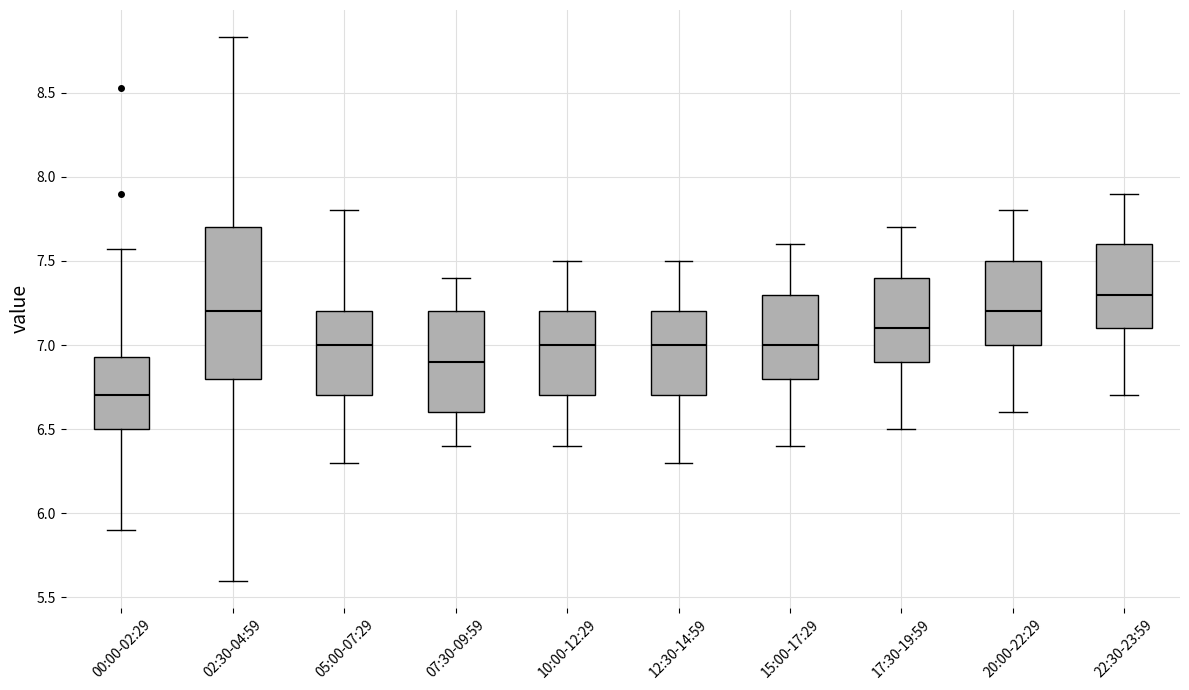

Which box has the highest median line?

22:30-23:59